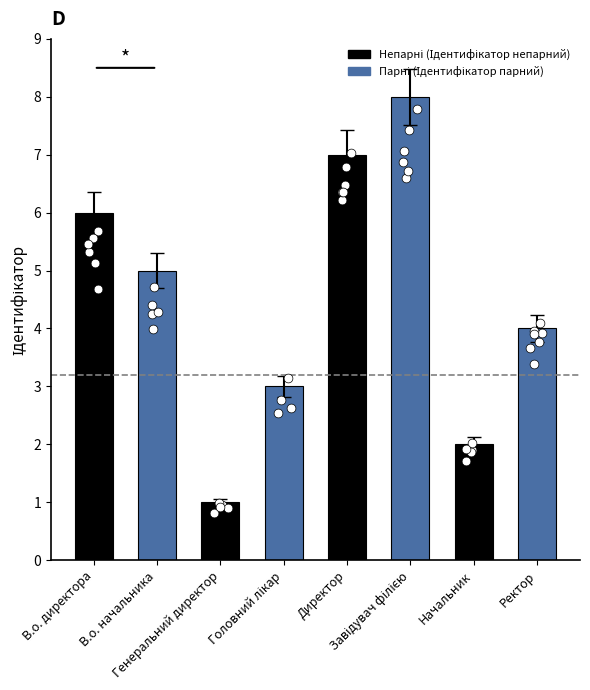

What is the change in value from В.о. директора to Начальник?

-4